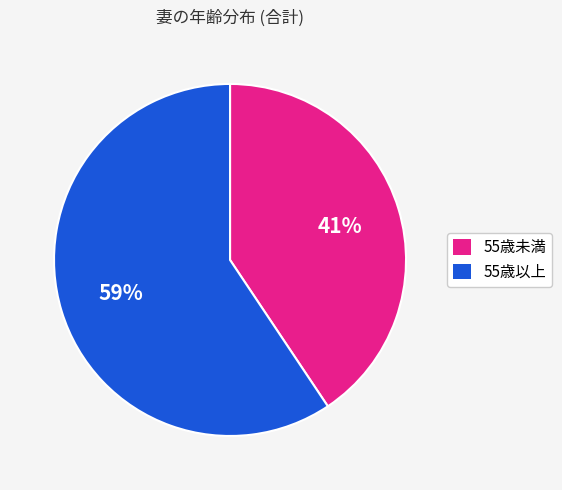

Is there a majority slice in this chart?

Yes